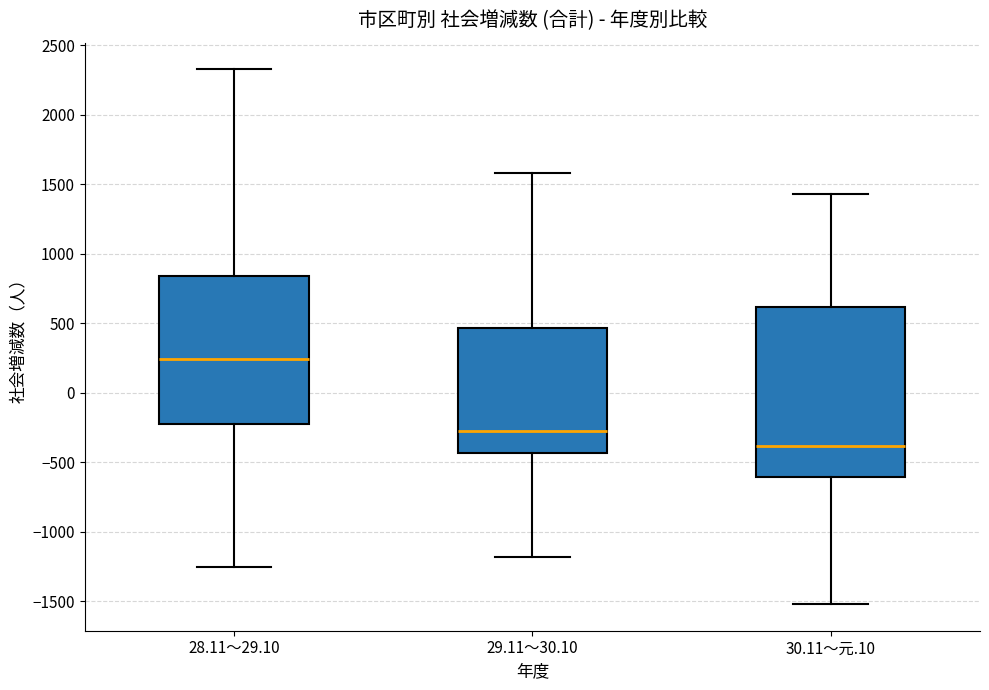

Which box has the highest median line?

28.11～29.10